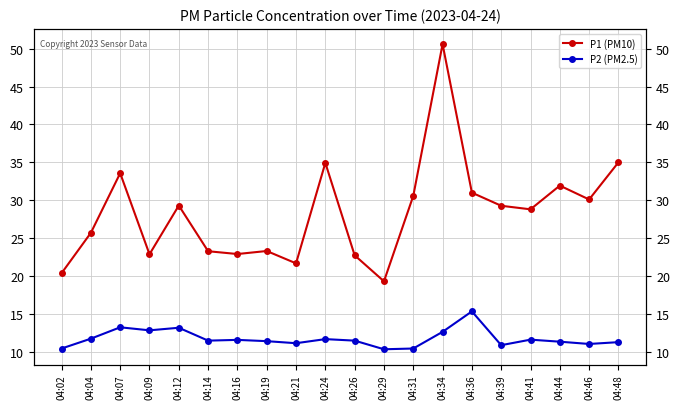

What is the total value across all series at 04:48?

46.3